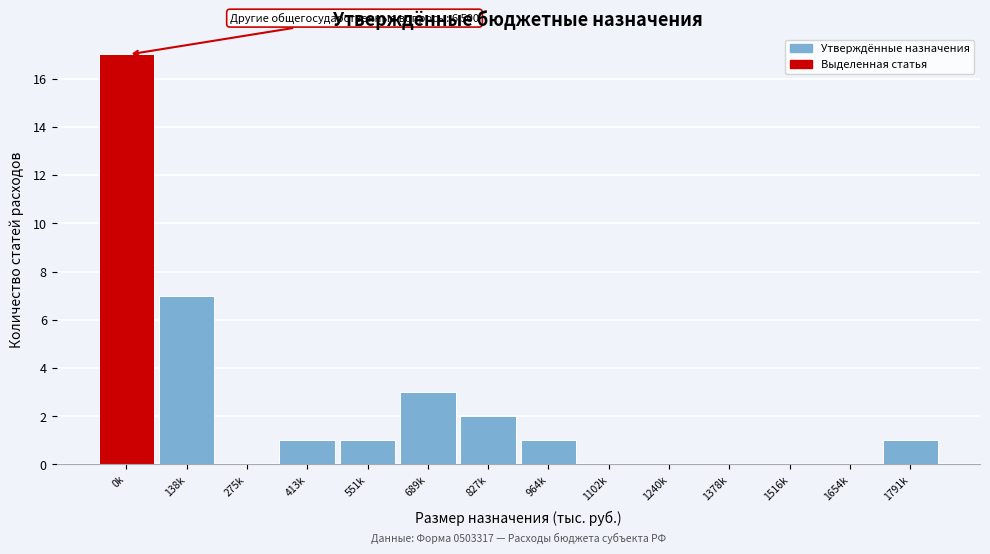

Reading left to right, what are all the values shown in this chart?

0k=17	138k=7	275k=0	413k=1	551k=1	689k=3	827k=2	964k=1	1102k=0	1240k=0	1378k=0	1516k=0	1654k=0	1791k=1